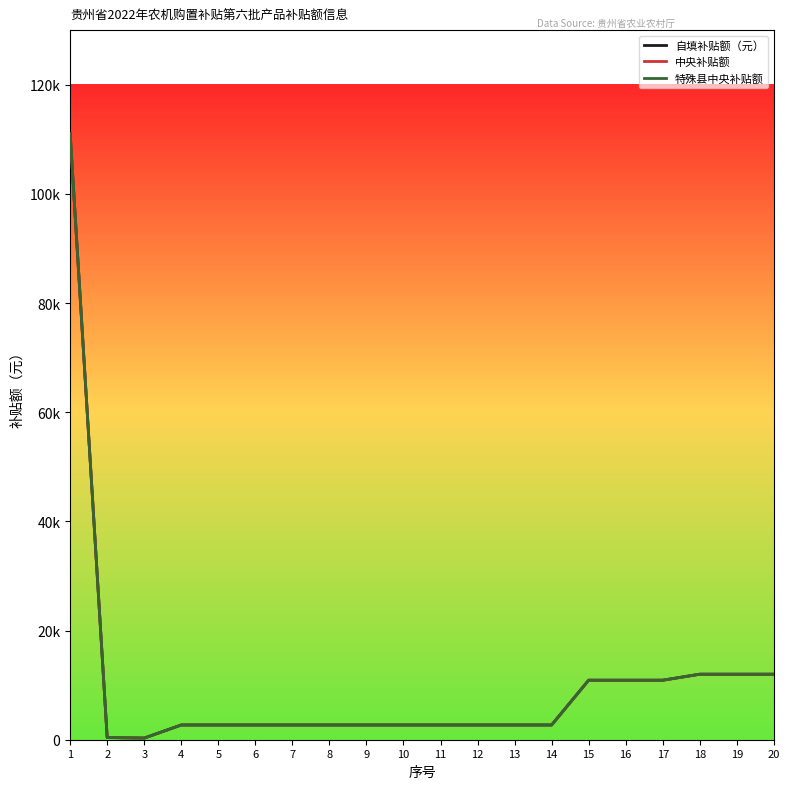

Does the chart display data point markers on the line(s)?

No